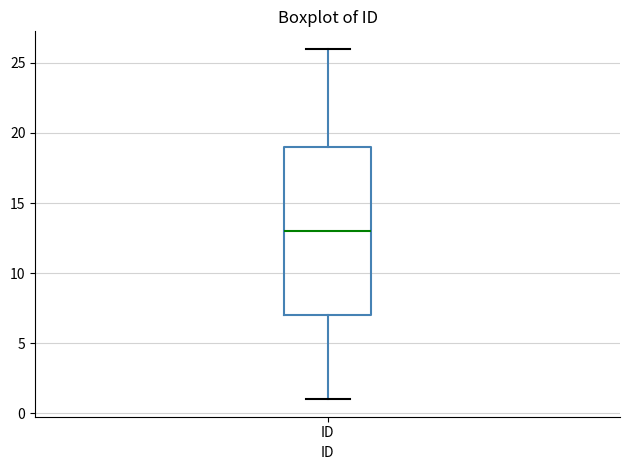

Transcribe this box plot: give where the median line is, the range the box spans, and where the two whiskers end, as read against the y-axis. The values are not printed on the chart, so give them approximately, as read against the axis.

median 13, box 7 to 19, whiskers 1 to 26